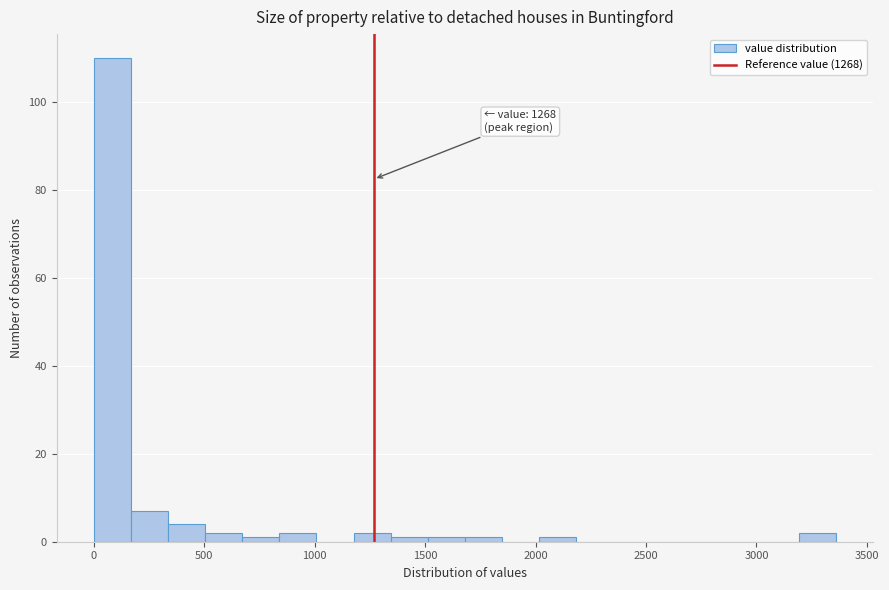

Around what value on the x-axis is the tallest bar? Give the approximate position of its centre, as read against the axis.

100